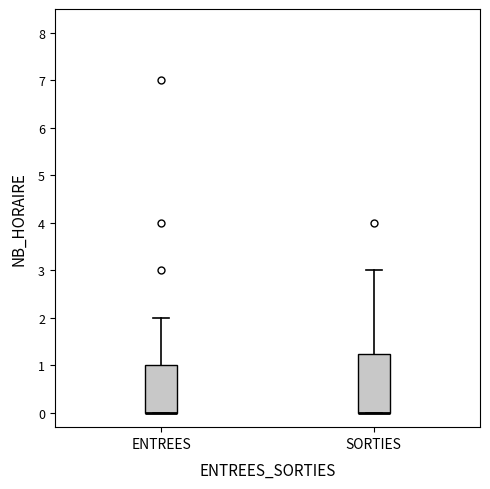

Where does the upper whisker of the box for SORTIES end on the y-axis? The values are not printed on the chart, so give them approximately, as read against the axis.

3.0